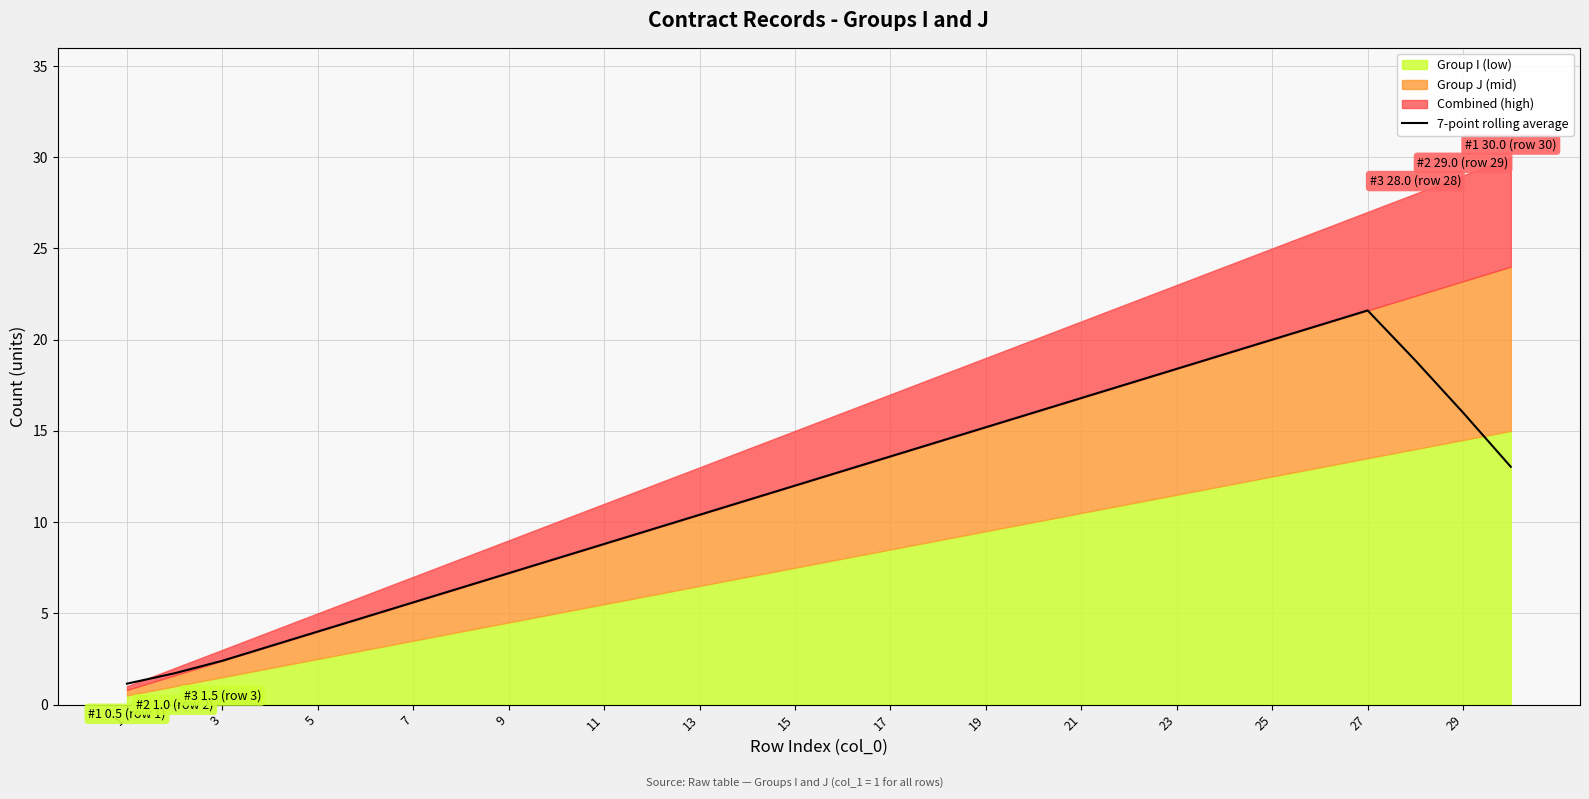

What is the highest value of the 7-point rolling average series?

21.6